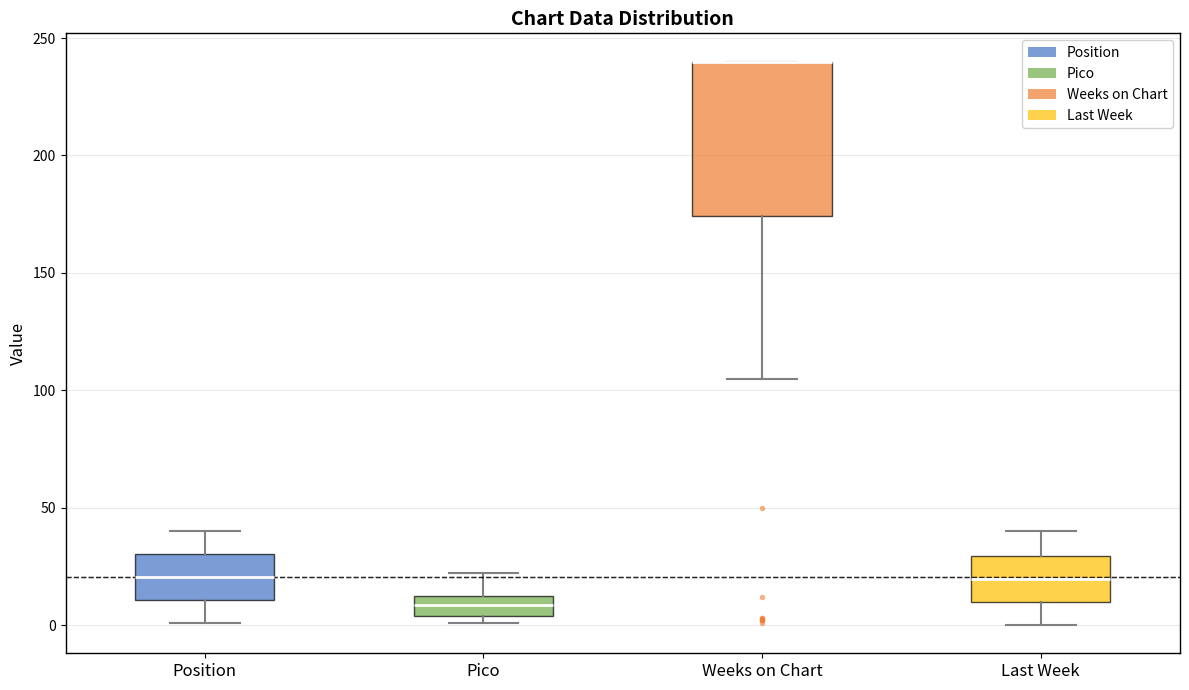

Where is the lower edge of the box for Pico on the y-axis? The values are not printed on the chart, so give them approximately, as read against the axis.

5